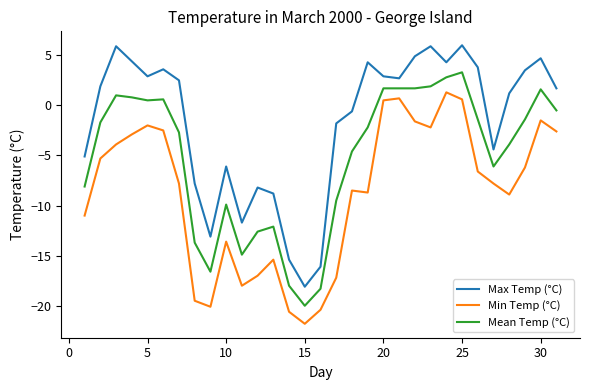

Rank the series by their average value, from highest to lowest.

Max Temp (°C), Mean Temp (°C), Min Temp (°C)